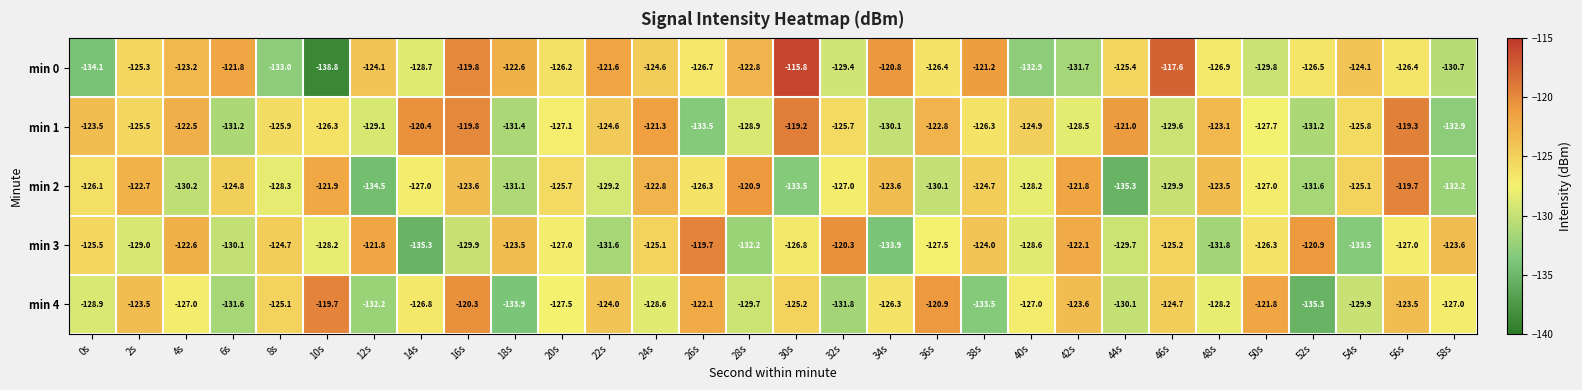

What is the lowest value of the min 0 series?

-138.8